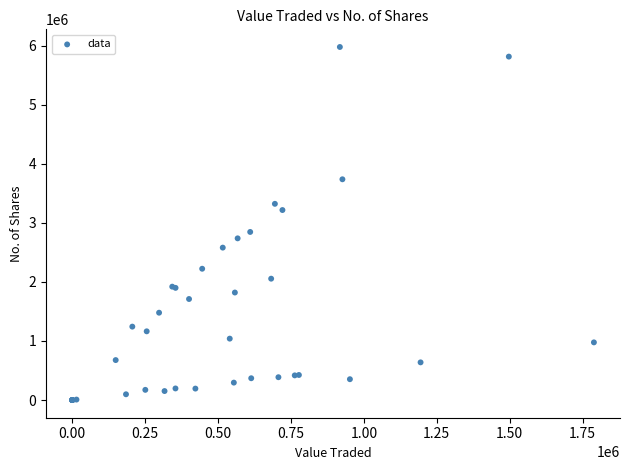

What Y value in the scatter plot is closest to 2988456?

2845912